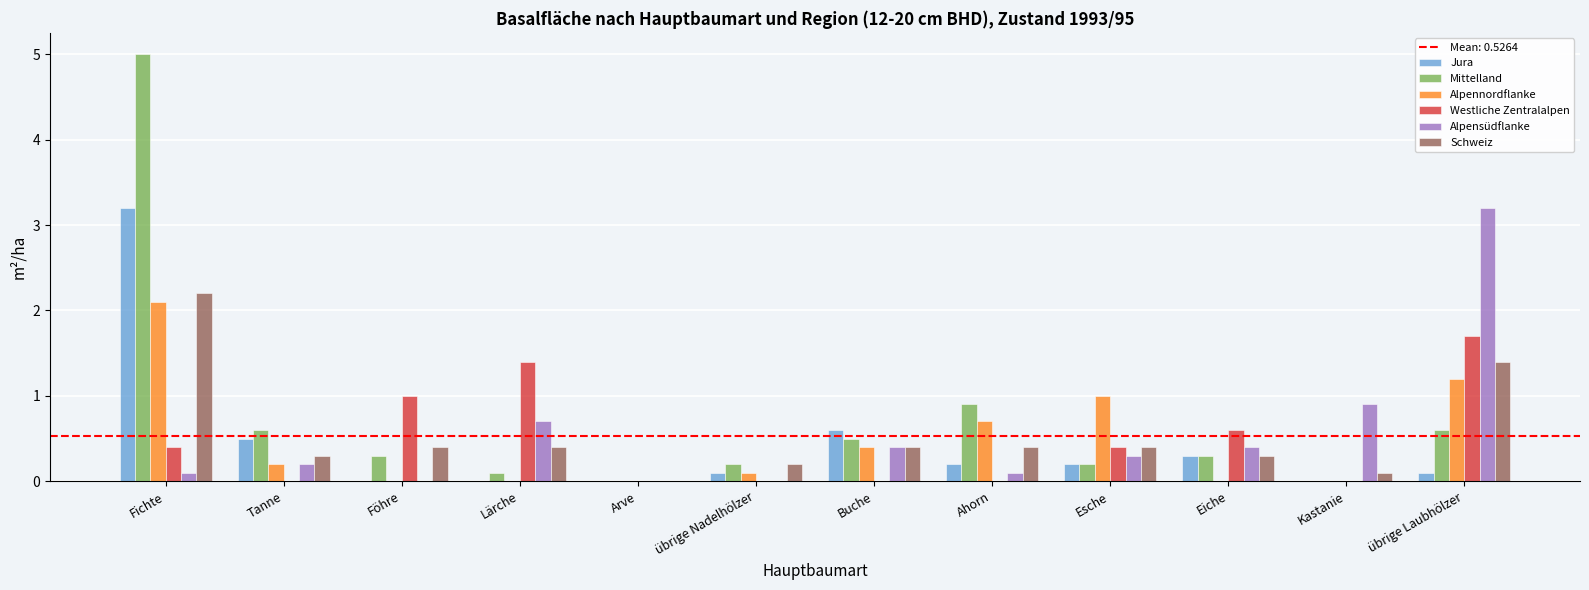

True or false: Jura has a value of 0.6 at Buche.

True